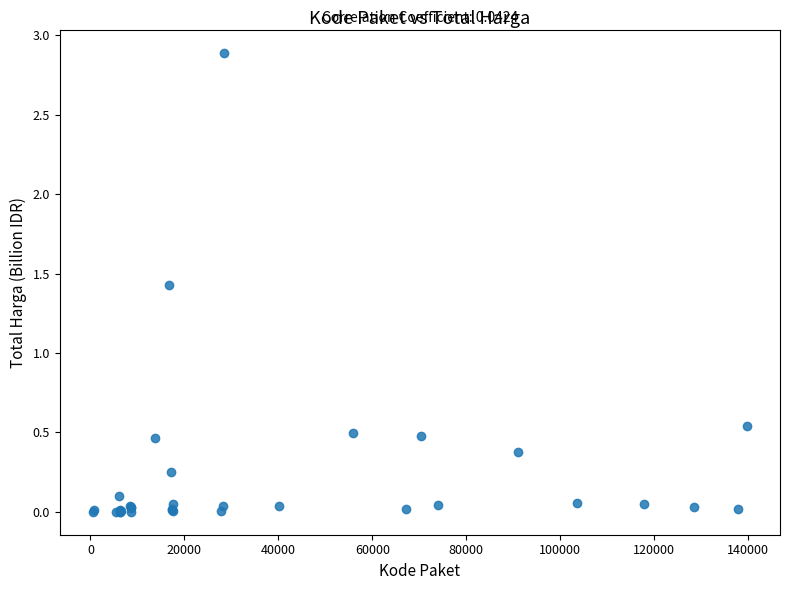

What Y value in the scatter plot is closest to 1?

1.4